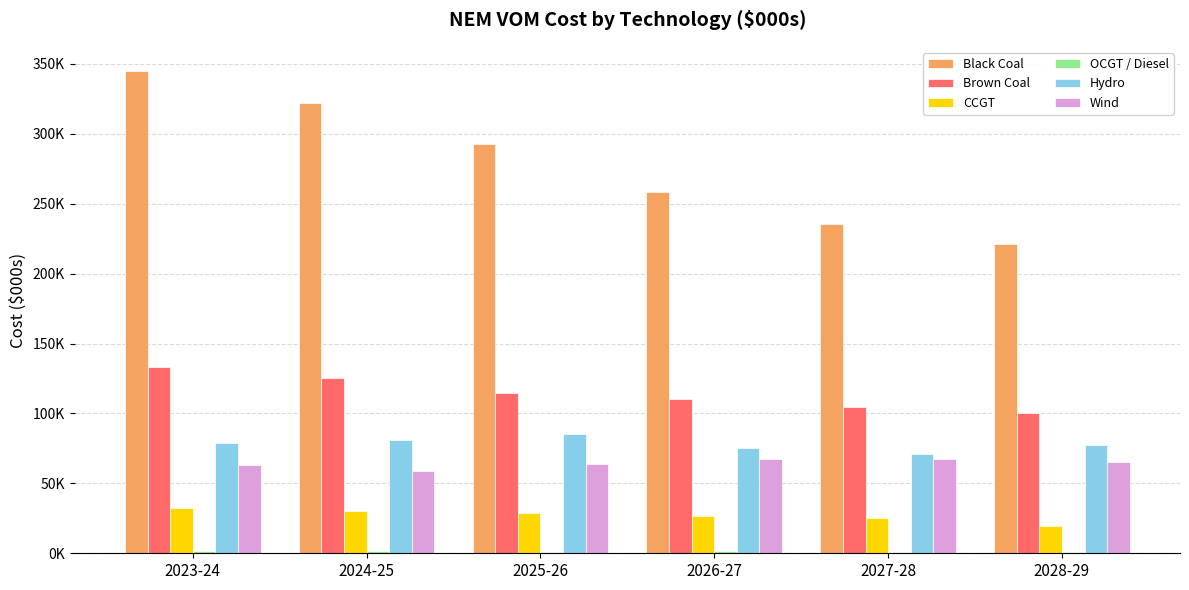

Rank the series by their maximum value, from highest to lowest.

Black Coal, Brown Coal, Hydro, Wind, CCGT, OCGT / Diesel